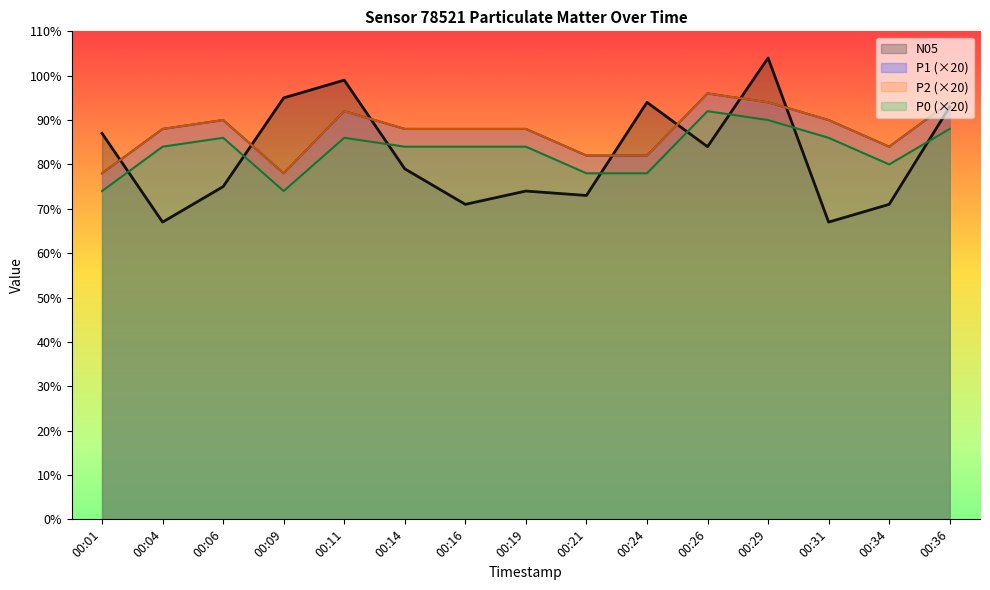

Reading left to right, transcribe all the data shown in this chart.

P1: 78	88	90	78	92	88	88	88	82	82	96	94	90	84	94
P2: 78	88	90	78	92	88	88	88	82	82	96	94	90	84	94
P0: 74	84	86	74	86	84	84	84	78	78	92	90	86	80	88
N05: 87	67	75	95	99	79	71	74	73	94	84	104	67	71	93